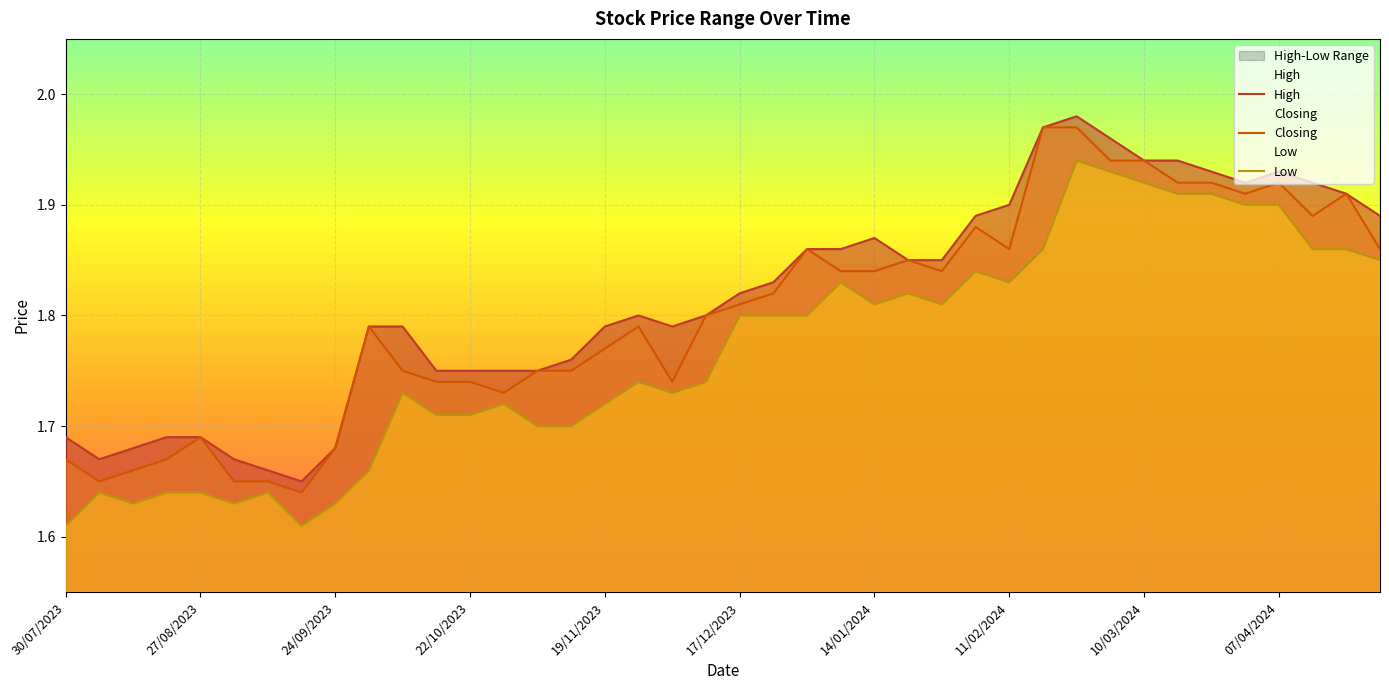

What is the maximum value for Closing?

2.0